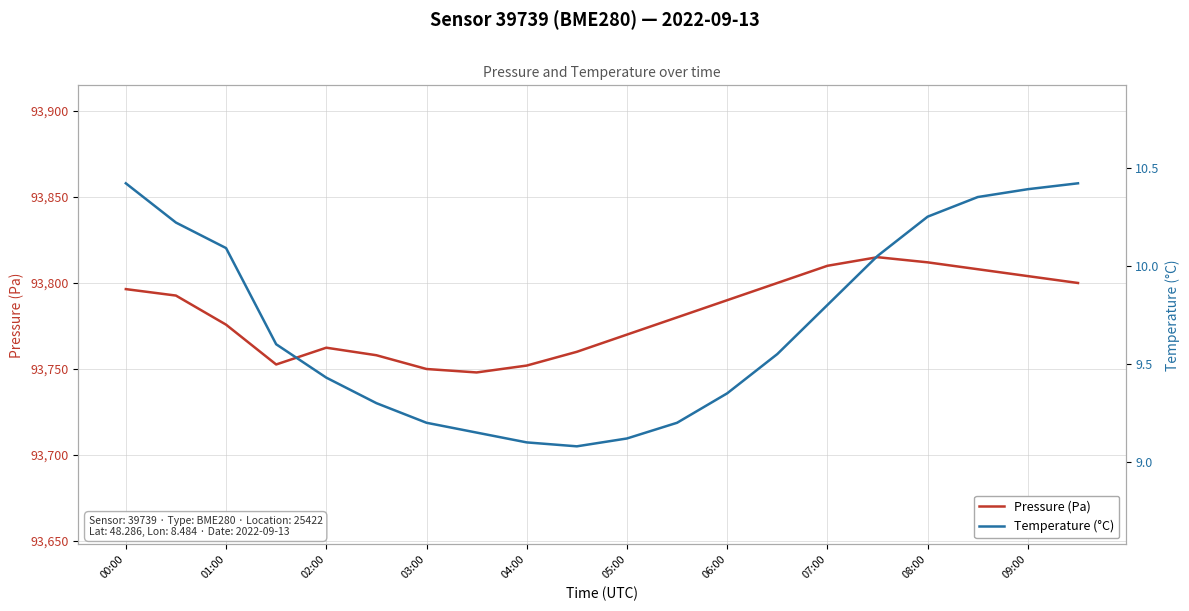

Rank the series by their average value, from highest to lowest.

Pressure (Pa), Temperature (°C)